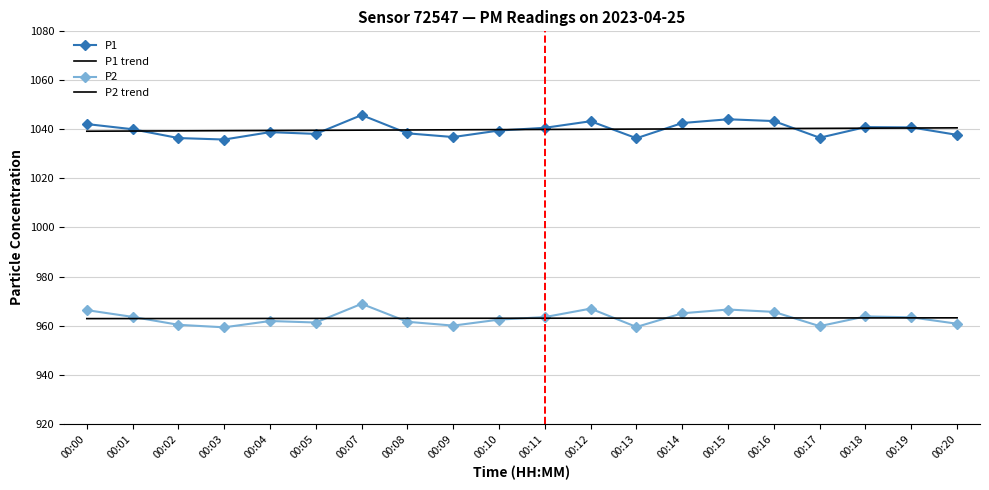

What are all the series names shown in the legend?

P1, P1 trend, P2, P2 trend